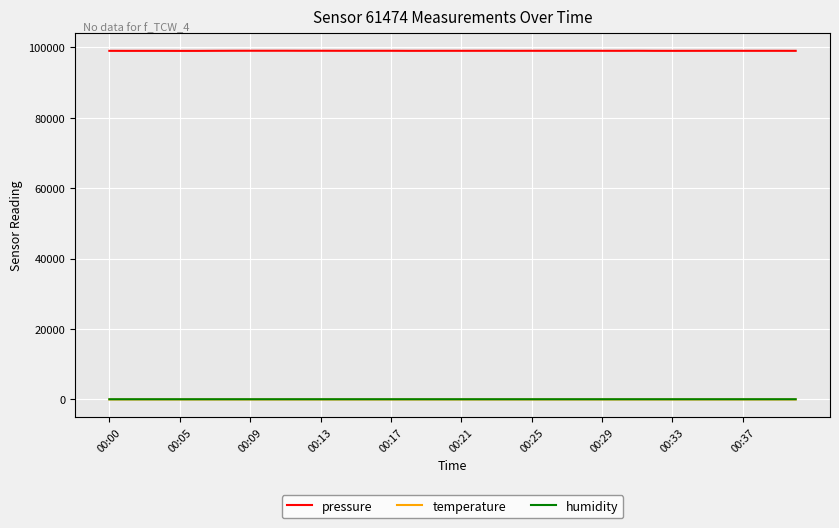

What is the maximum value for pressure?

99010.7